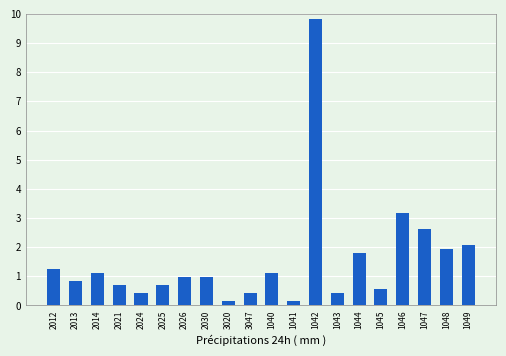

Reading left to right, what are all the values shown in this chart?

1.2	0.8	1.1	0.7	0.4	0.7	1.0	1.0	0.1	0.4	1.1	0.1	9.8	0.4	1.8	0.6	3.2	2.6	1.9	2.1